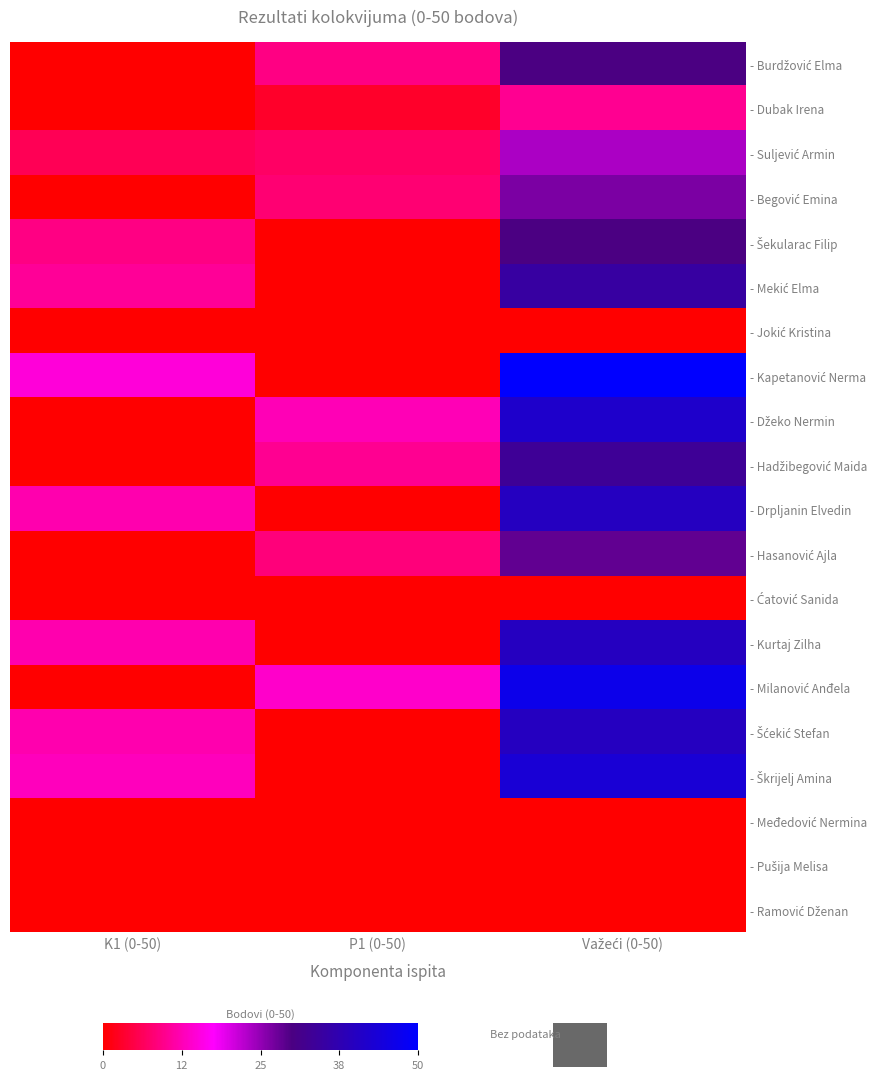

What is the spread (max minus min) of values at Važeći (0-50)?

50.0